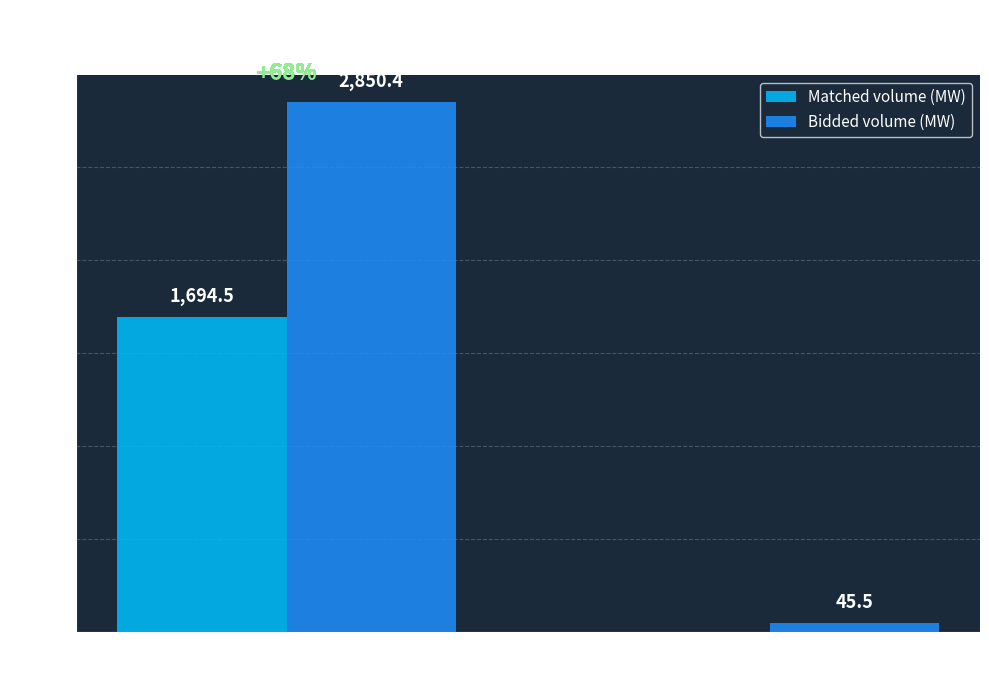

What value does the Bidded volume (MW) series have at sell?

45.5